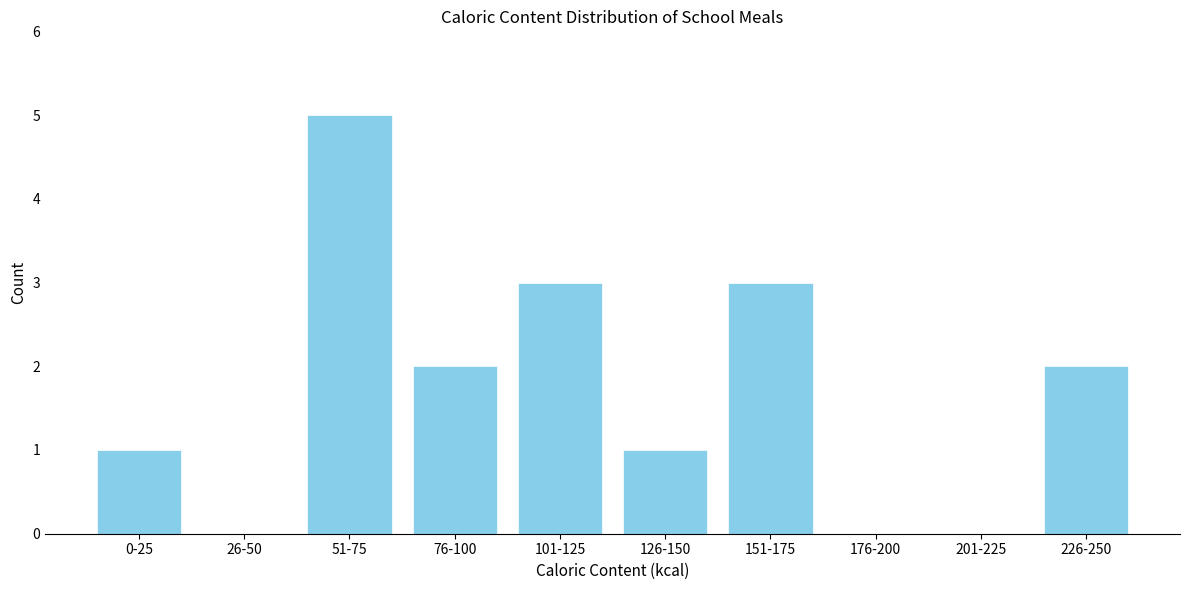

Reading left to right, transcribe all the data shown in this chart.

0-25=1	26-50=0	51-75=5	76-100=2	101-125=3	126-150=1	151-175=3	176-200=0	201-225=0	226-250=2